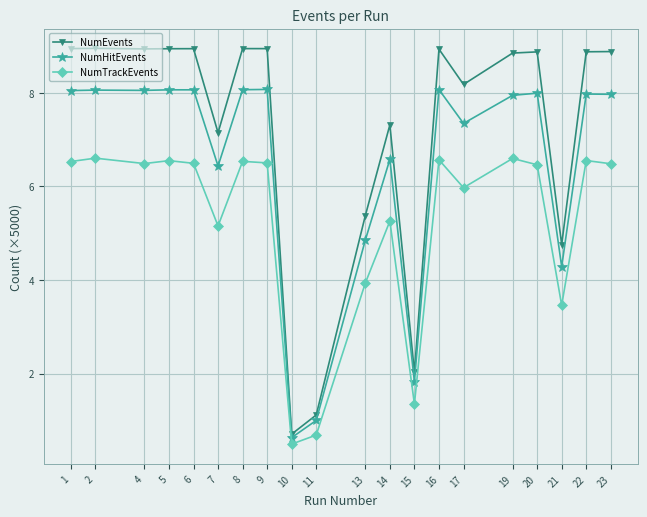

True or false: NumHitEvents and NumTrackEvents intersect in this chart.

False